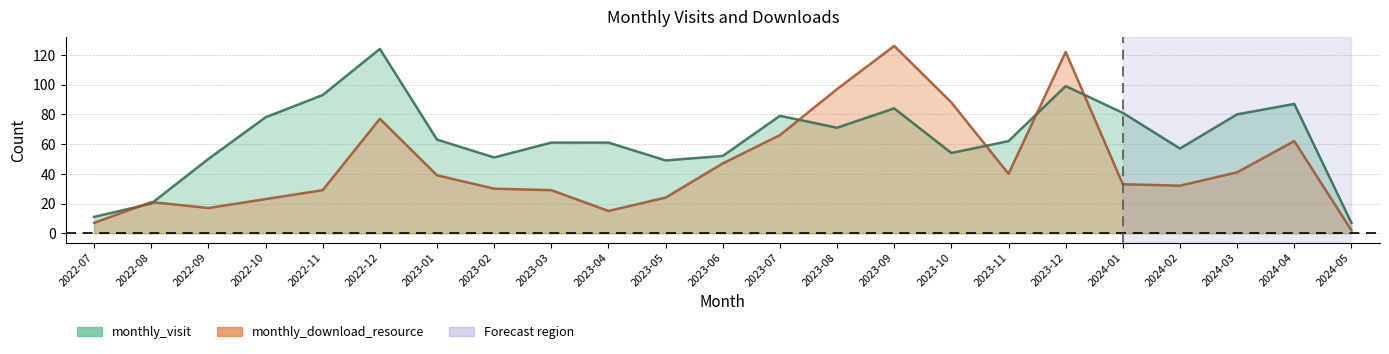

List the series in order of their overall mean, lowest first.

monthly_download_resource, monthly_visit